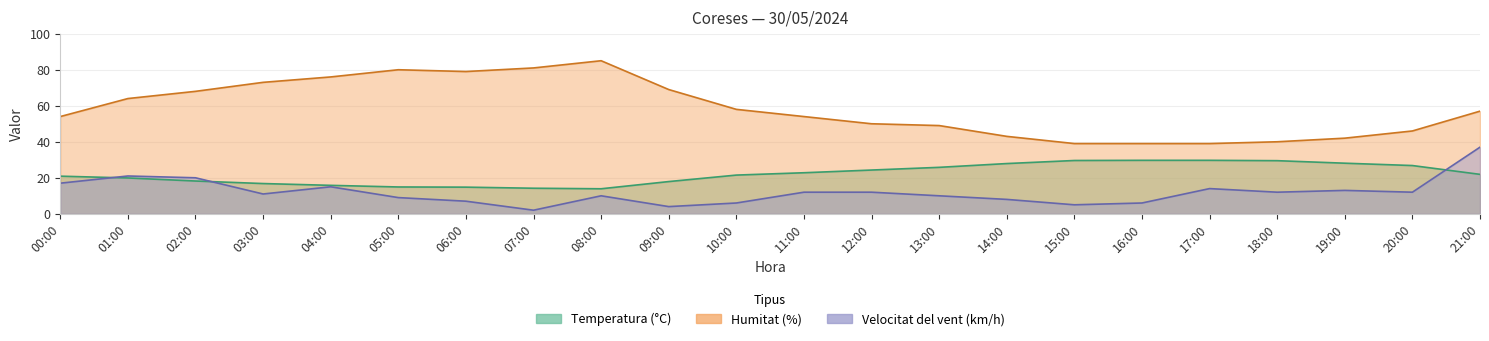

Rank the series at 06:00 from highest to lowest value.

Humitat (%), Temperatura (°C), Velocitat del vent (km/h)